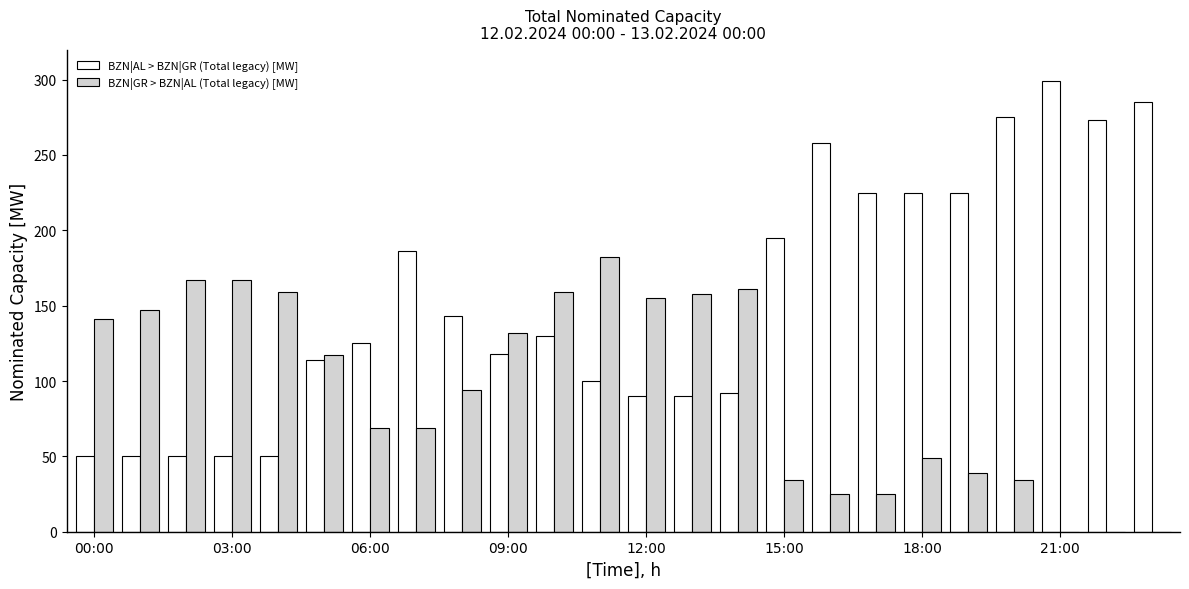

Does the chart contain stacked bars?

No